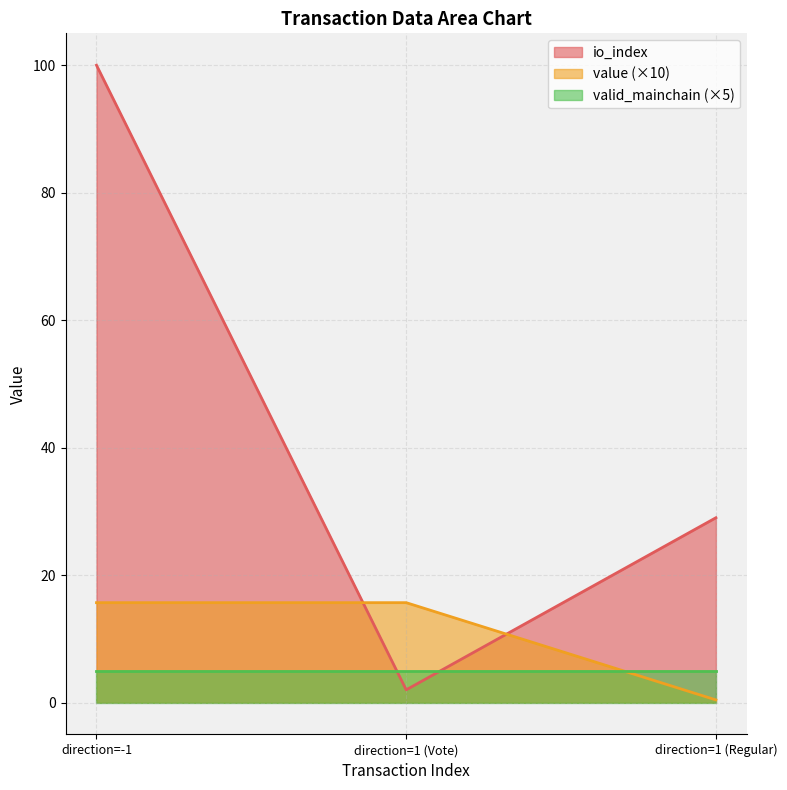

List the labels in order of io_index value, smallest first.

direction=1 (Vote), direction=1 (Regular), direction=-1